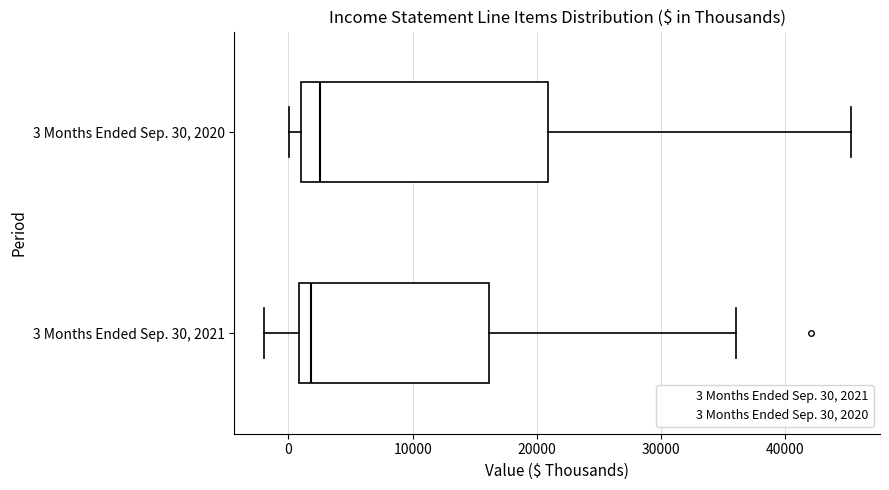

Reading bottom to top, transcribe this box plot: for each box, give where its median line is, the range the box spans, and where its two whiskers end, as read against the x-axis. The values are not printed on the chart, so give them approximately, as read against the axis.

3 Months Ended Sep. 30, 2021: median 2000, box 1000 to 16000, whiskers -2000 to 36000
3 Months Ended Sep. 30, 2020: median 3000, box 1000 to 21000, whiskers 0 to 45000